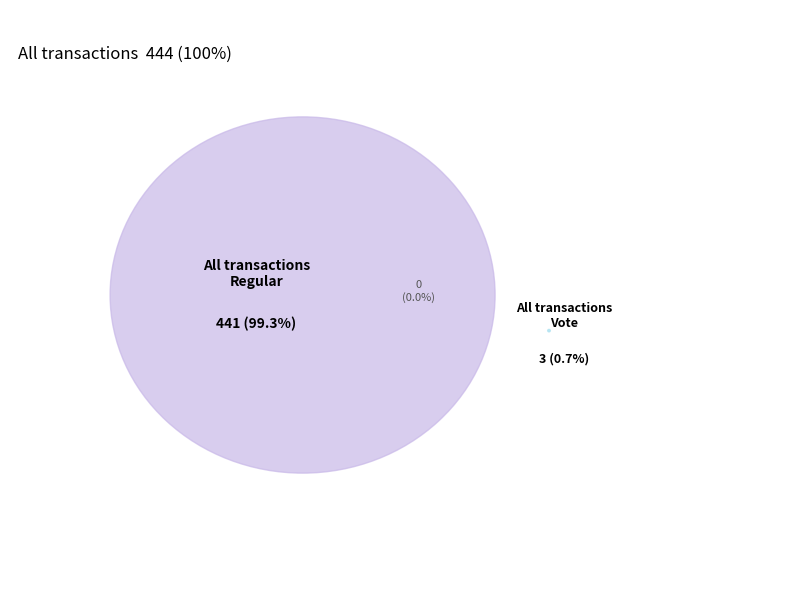

To the nearest percent, what percentage of the pie is Vote?

1%